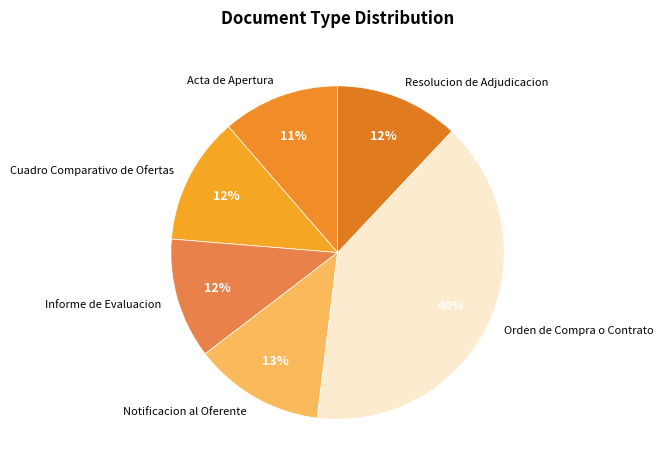

Does Notificacion al Oferente represent more than half of the total?

No